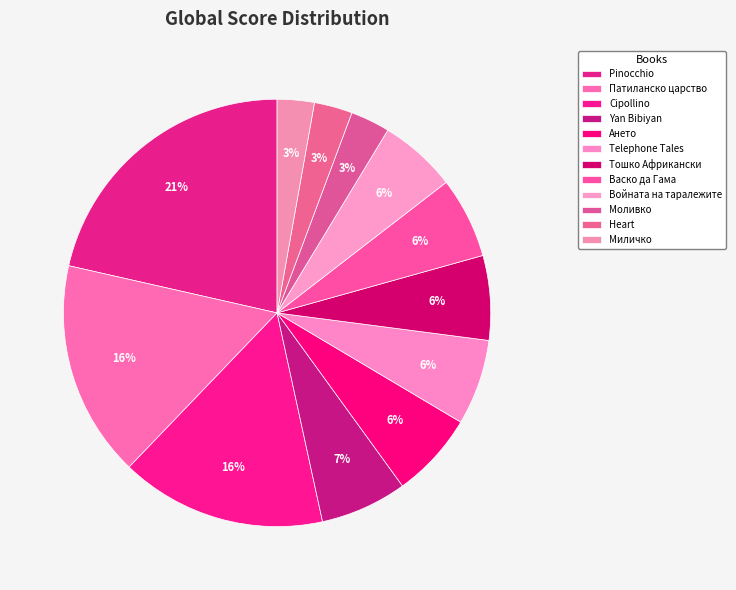

What portion of the pie excludes Тошко Африкански?

93.6%